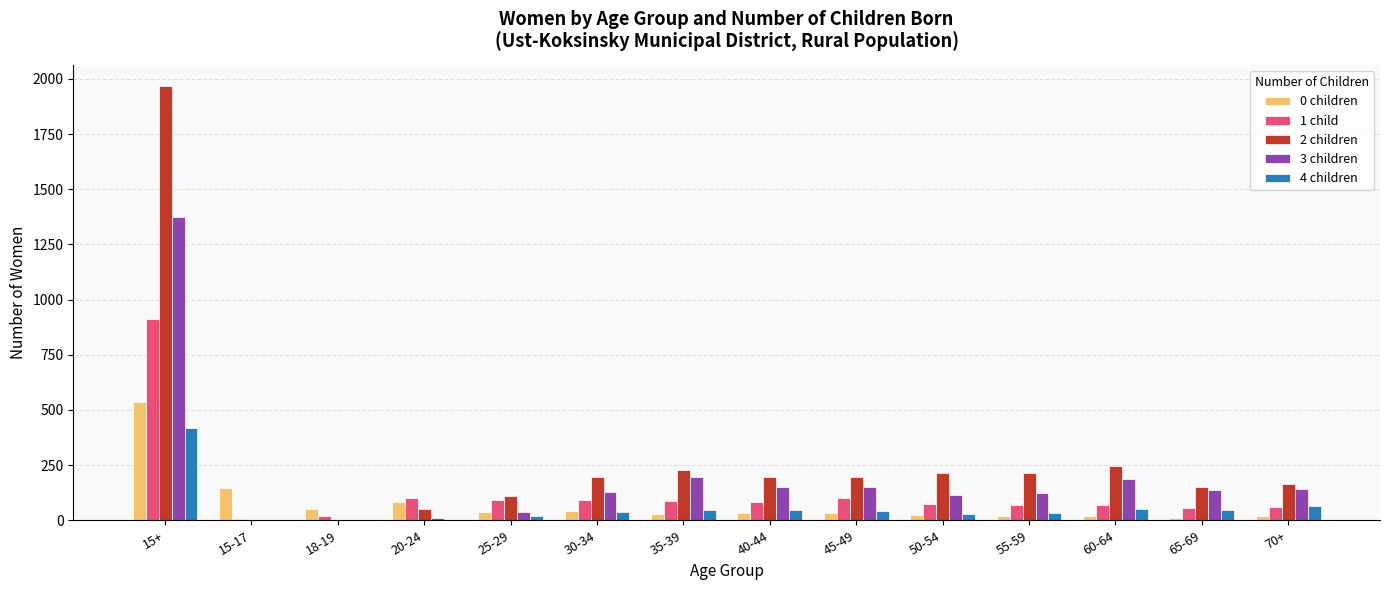

Which category has the highest value across all series?

15+